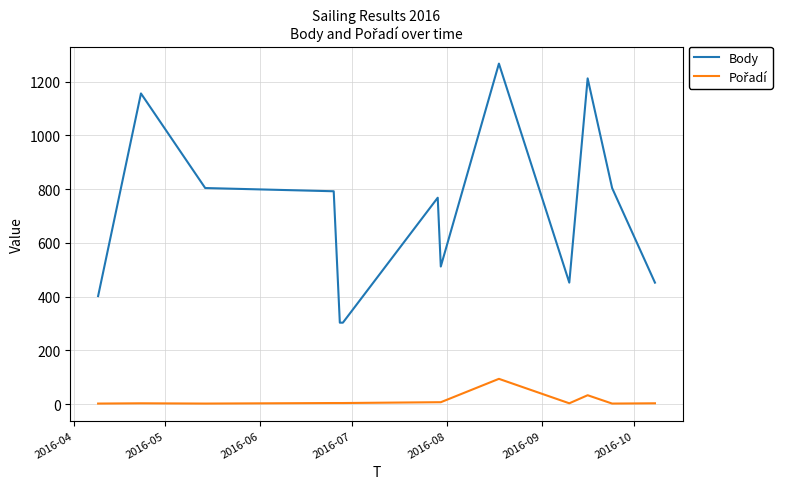

Count the number of categories in the chart.

13